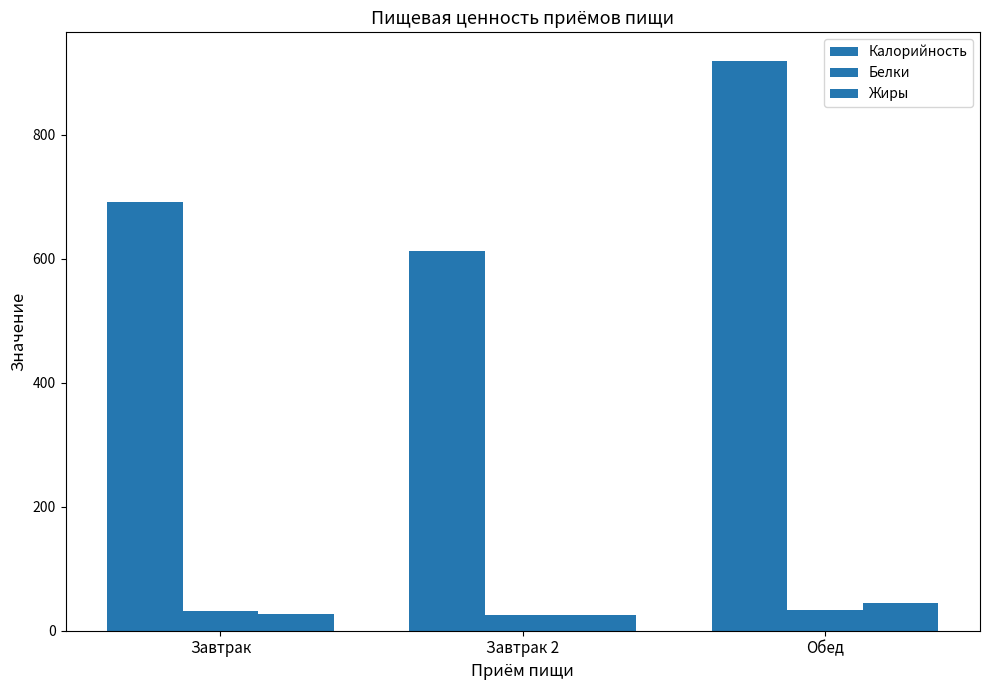

Is the value of Жиры at Завтрак 2 greater than the value of Белки at Завтрак?

No